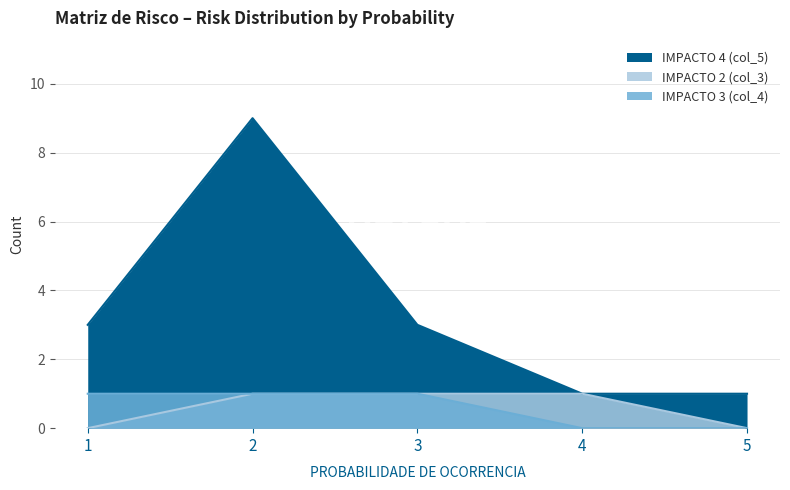

The value of IMPACTO 4 (col_5) at 5 is 1. True or false?

False